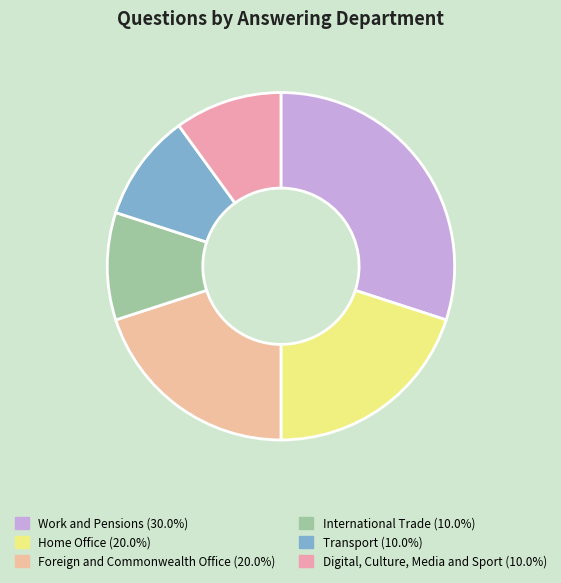

To the nearest percent, what portion does Work and Pensions represent?

30%